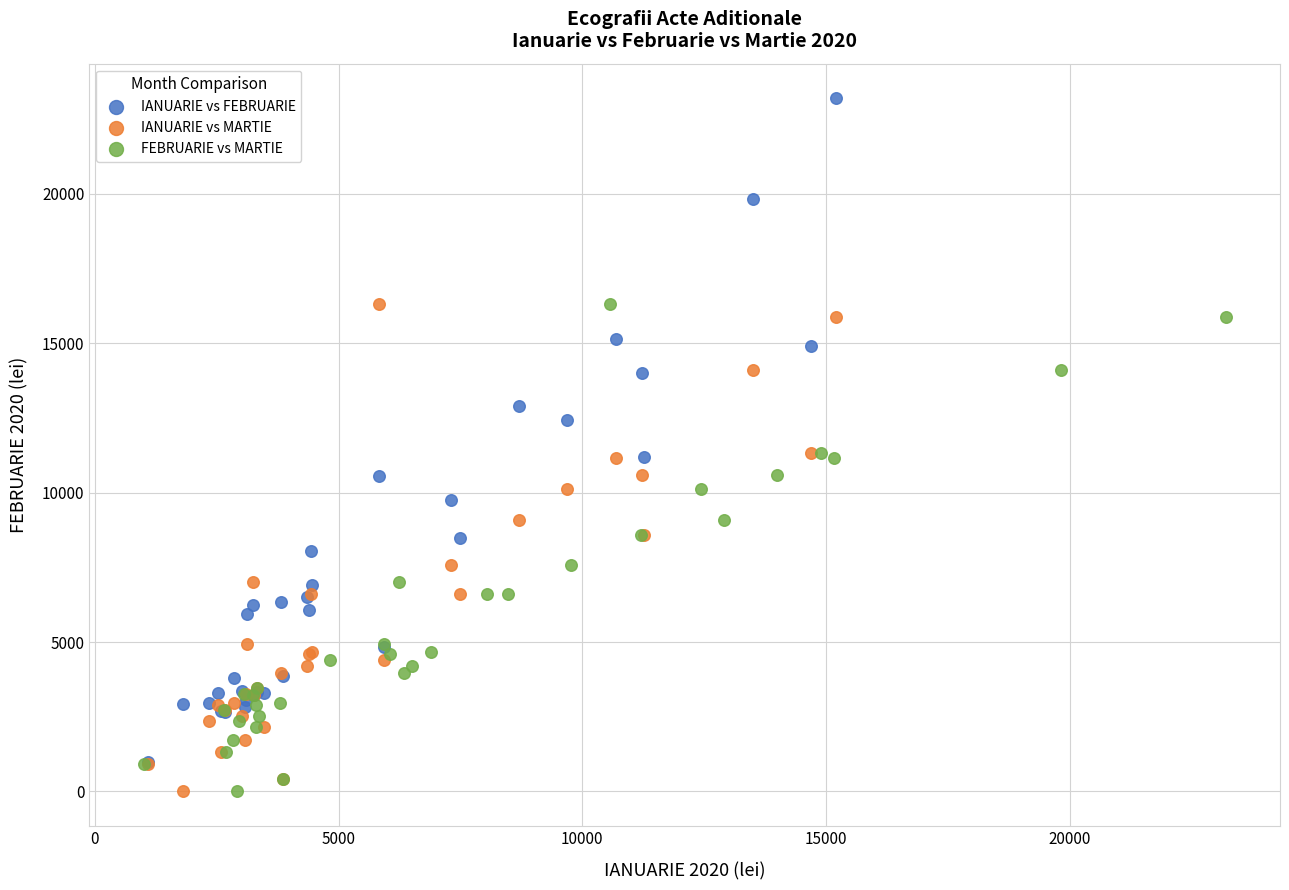

Which series reaches the maximum Y coordinate?

IANUARIE vs FEBRUARIE